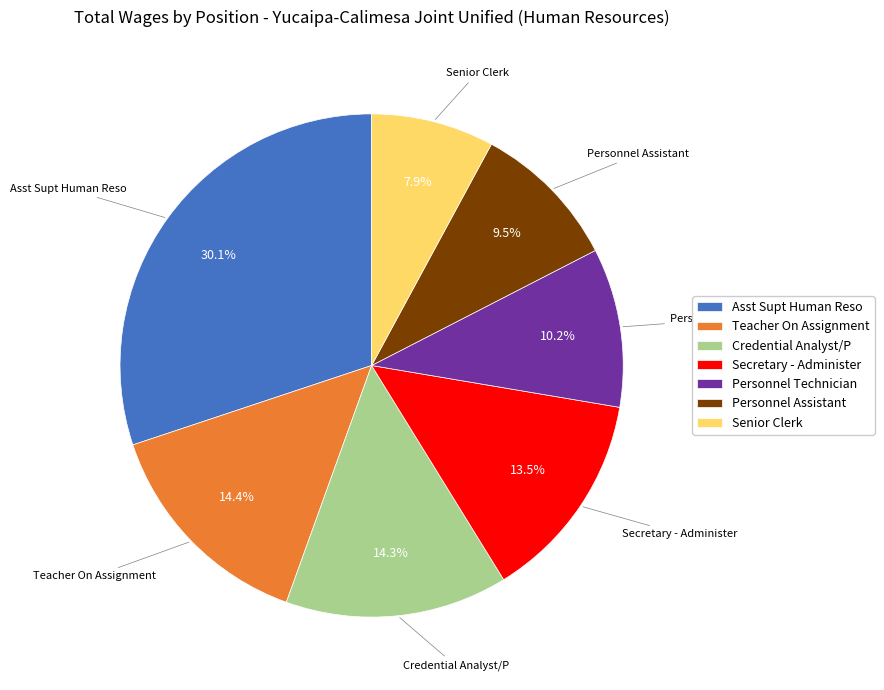

To the nearest percent, what is the difference between the largest and smallest slice percentages?

22%